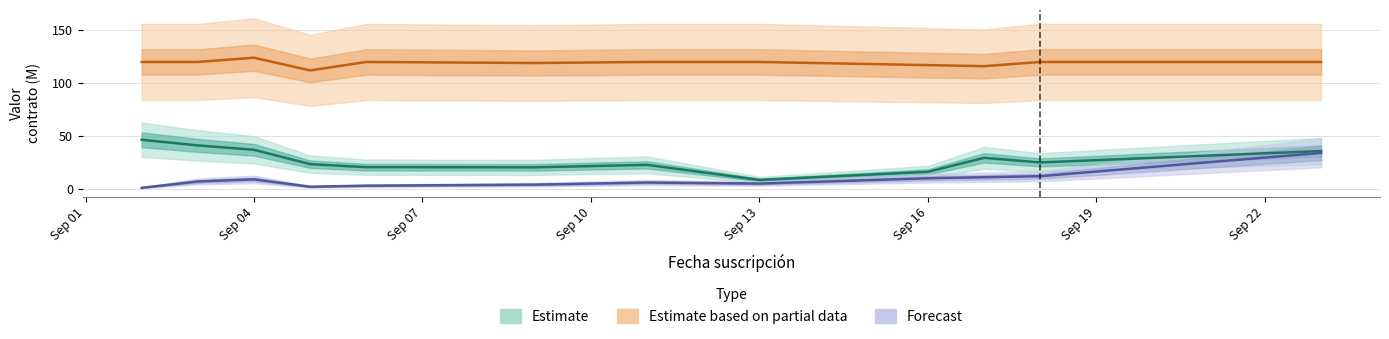

What is the difference between the second highest and second lowest values in the Valor (M COP) series?

25.0